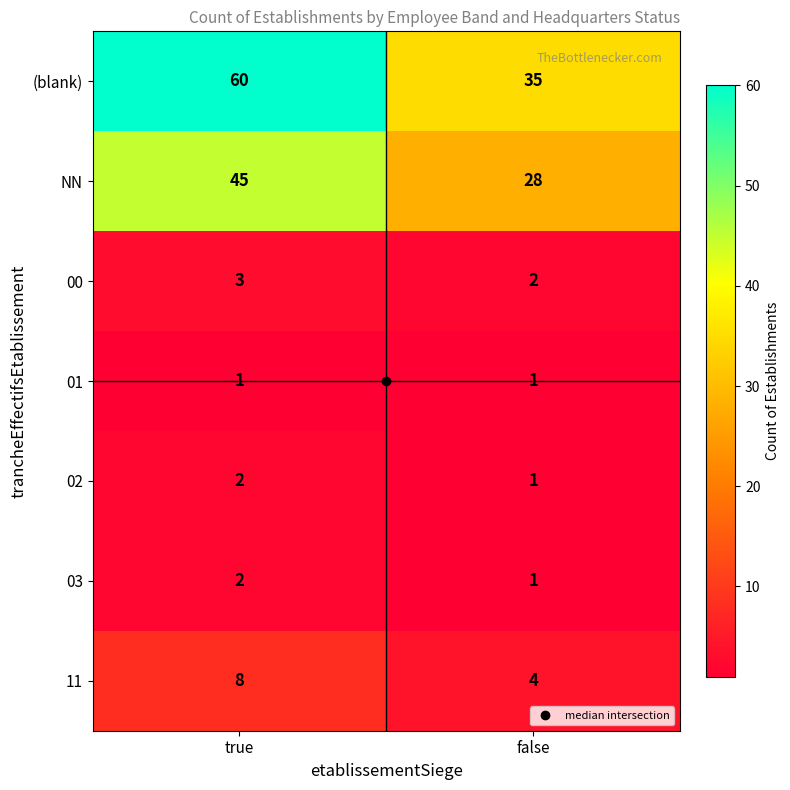

True or false: NN has a value of 43 at false.

False